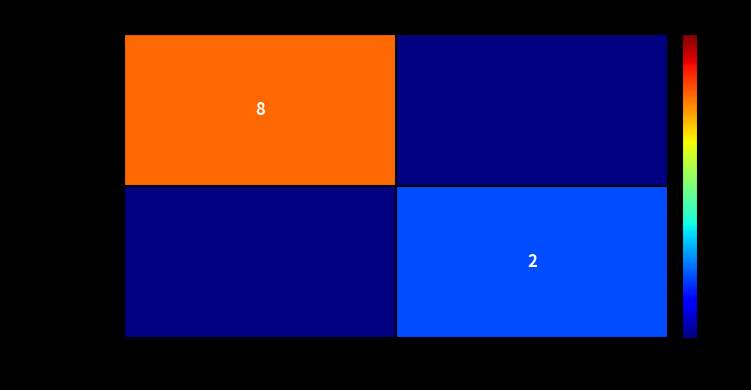

Which has a higher value, -1 or 1?

1